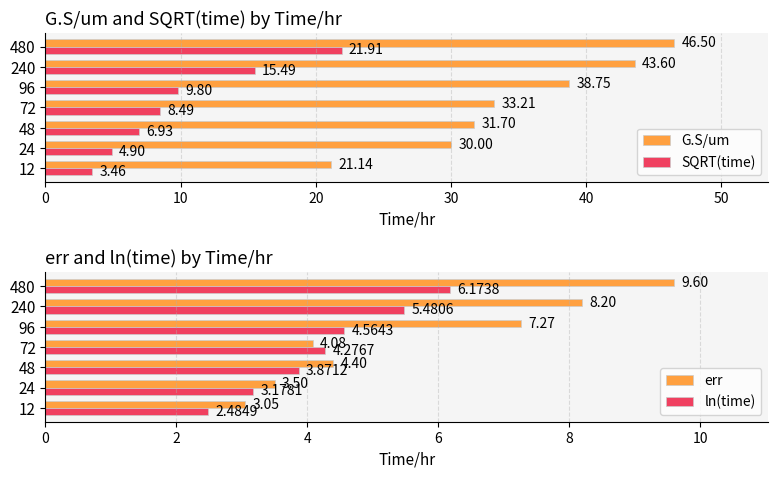

What are all the series names shown in the legend?

G.S/um, SQRT(time), err, ln(time)